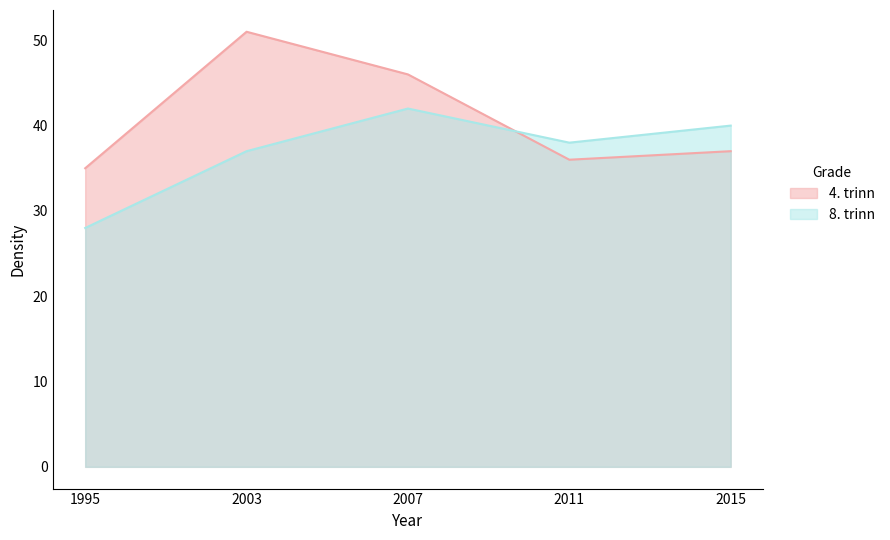

List the series in order of their overall mean, highest first.

4. trinn, 8. trinn